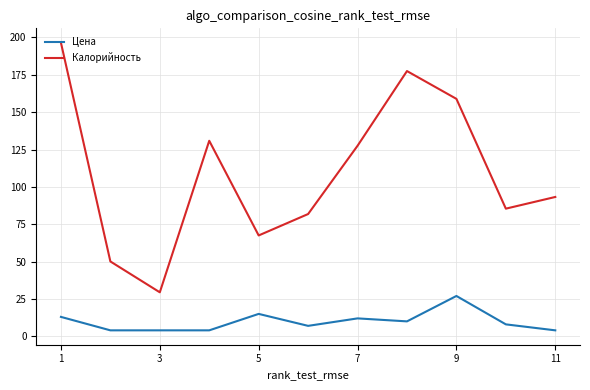

How many categories are shown in the chart?

11